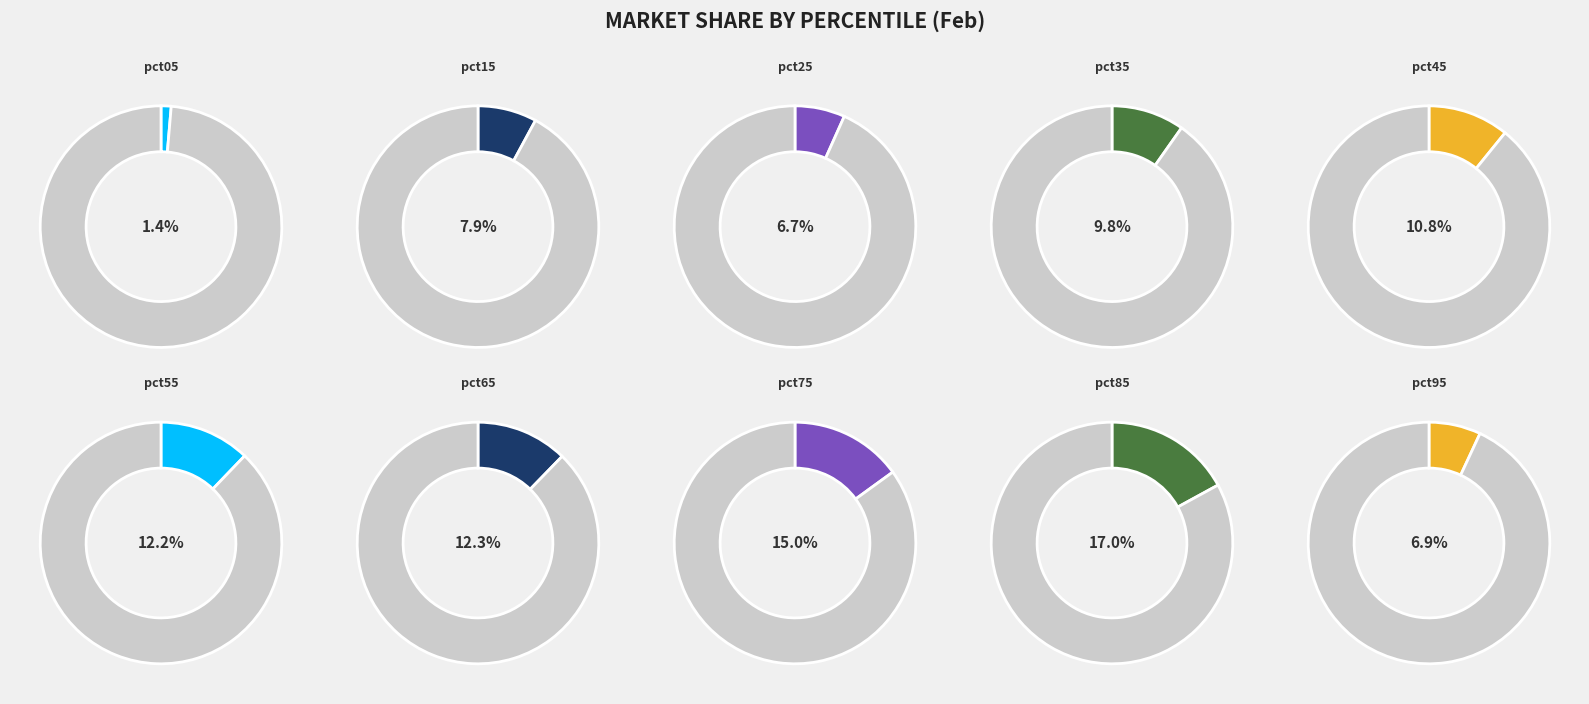

What percentage is the pct45 slice, to the nearest percent?

11%